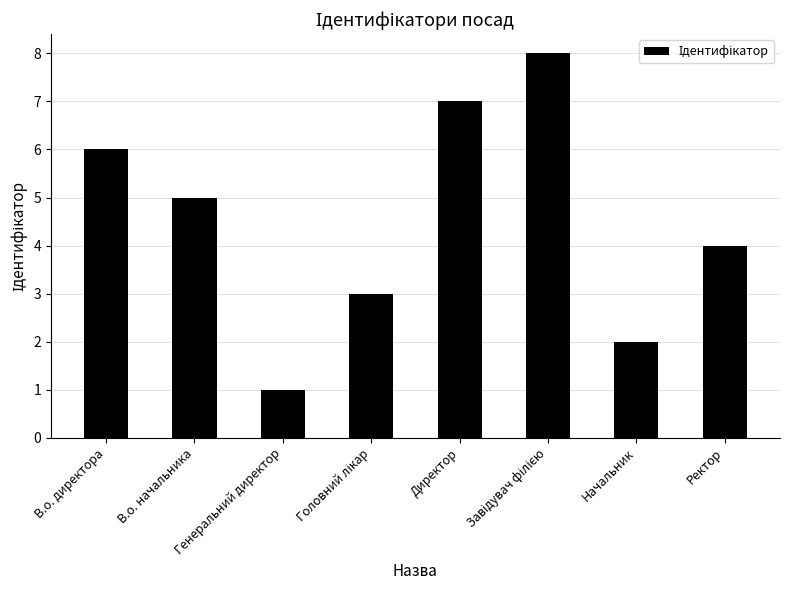

What is the value of the 8th bar from the left?

4